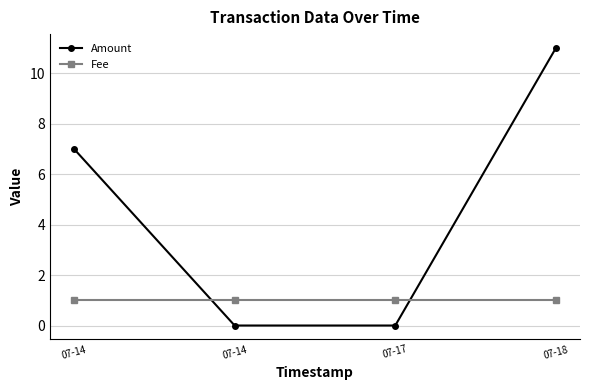

Reading left to right, extract all data points from this chart.

Amount: 7	0	0	11
Fee: 1	1	1	1